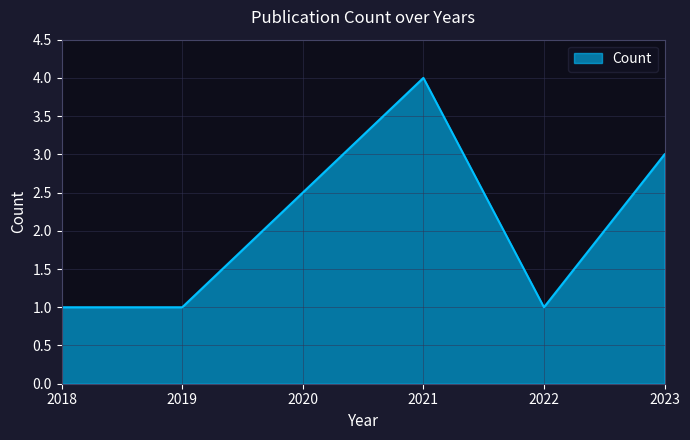

At which category does the data reach its first local peak?

2021